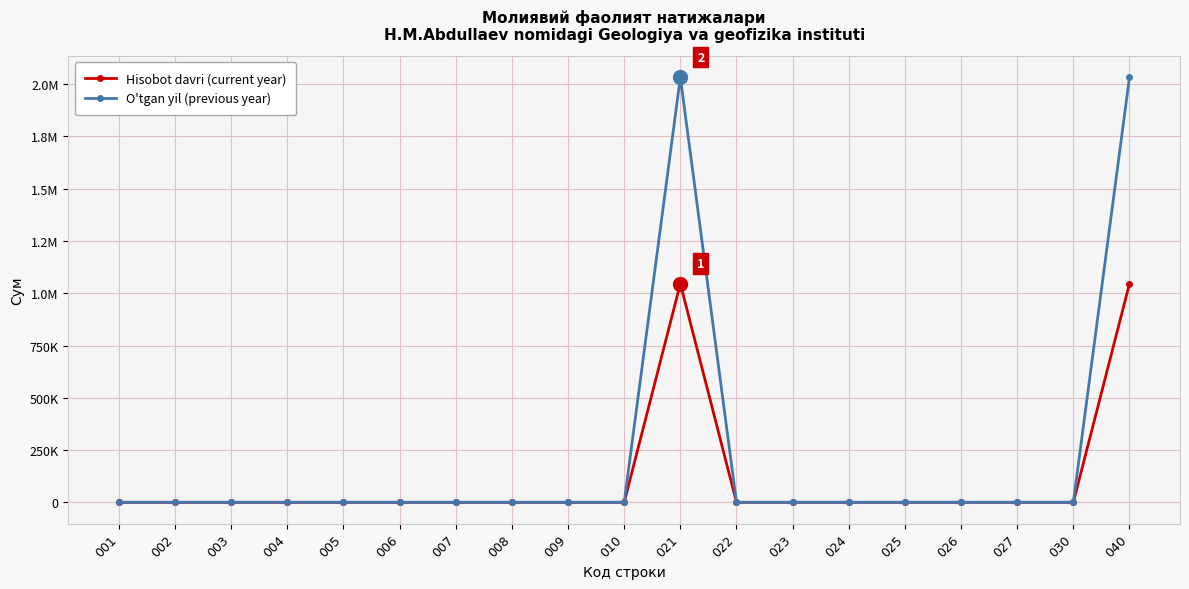

What are all the series names shown in the legend?

Hisobot davri (current year), O'tgan yil (previous year)